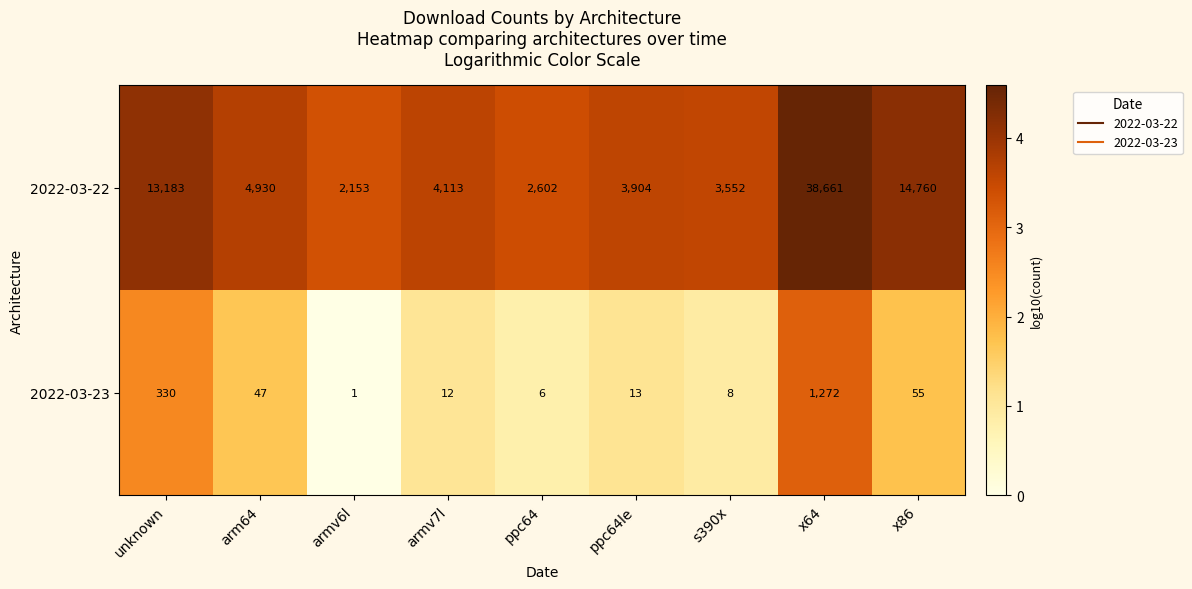

At which category is the sum across all series the highest?

x64